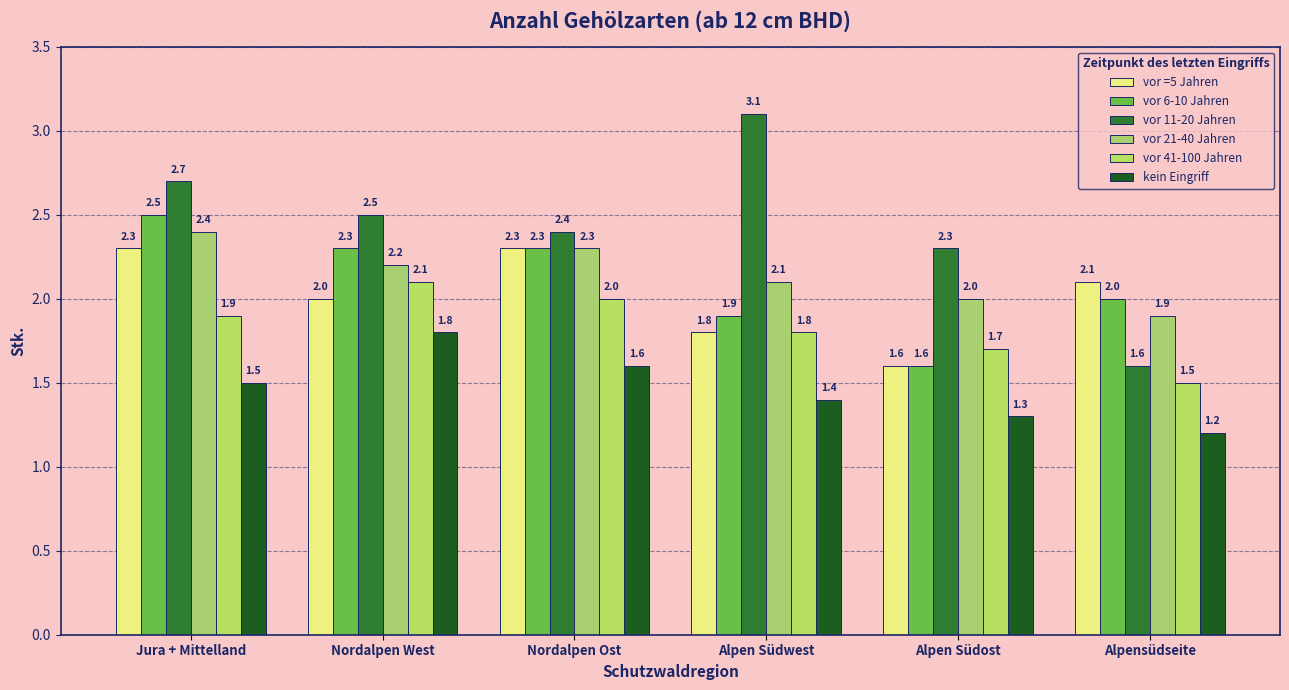

What is the difference between the second highest and minimum values in the kein Eingriff series?

0.4